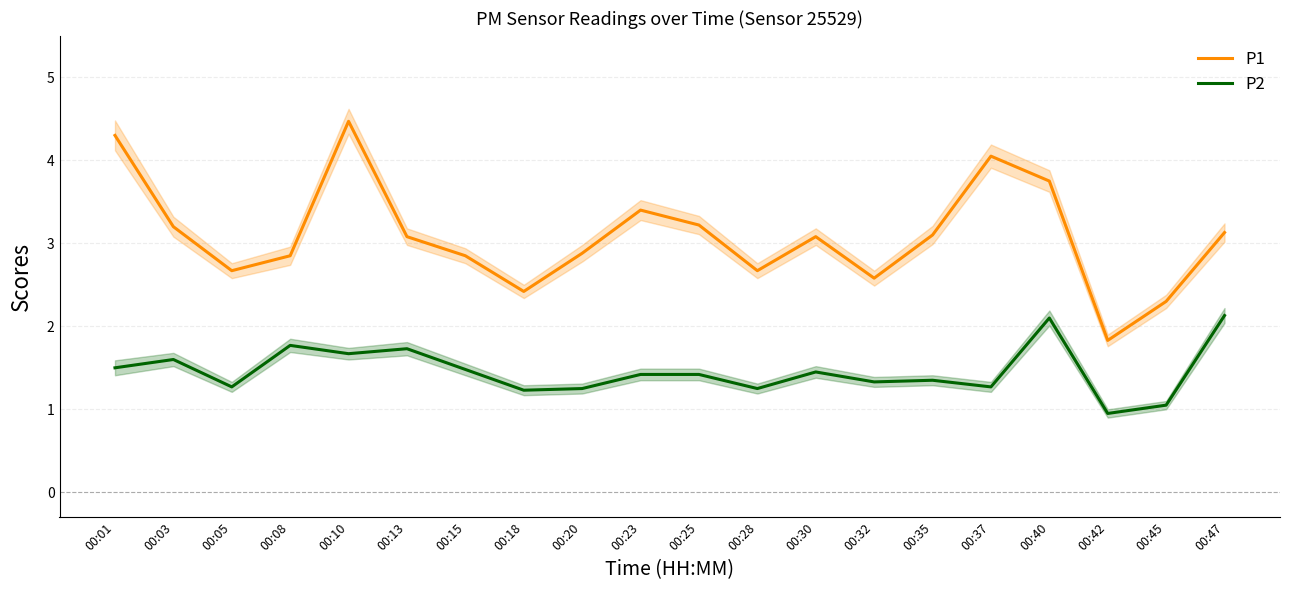

Where is P2 nearest to the value 1?

00:42